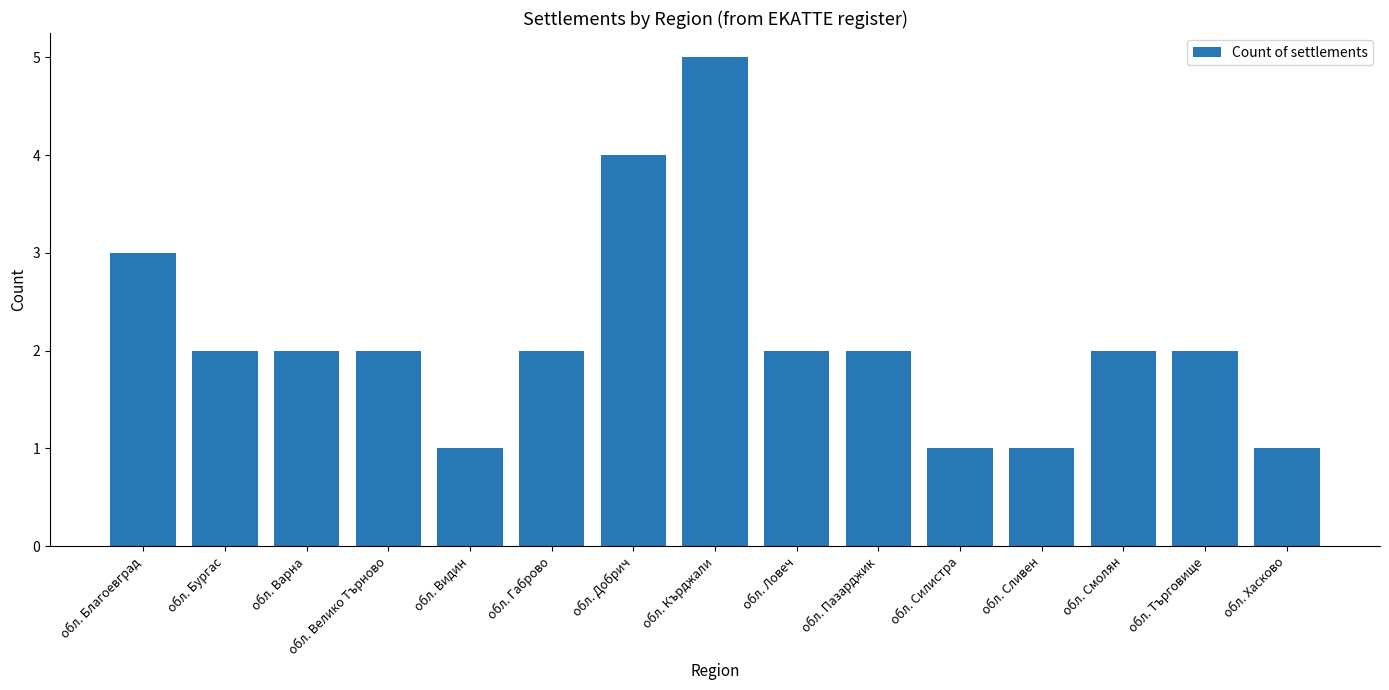

What is the difference between the values at обл. Видин and обл. Добрич?

3